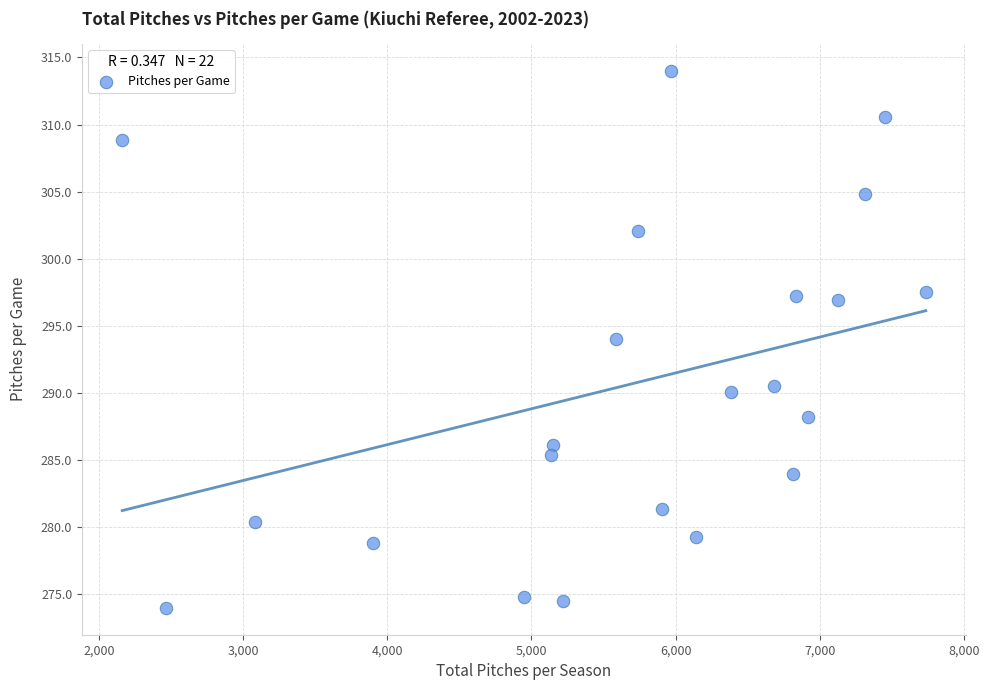

What is the range of Y values (max minus min)?

40.0